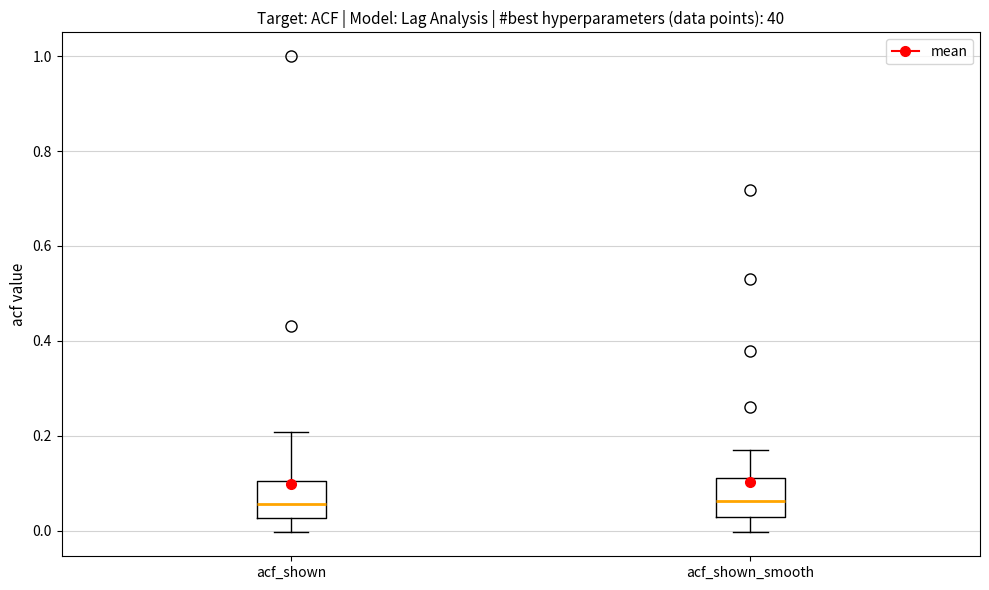

Reading left to right, transcribe this box plot: for each box, give where its median line is, the range the box spans, and where its two whiskers end, as read against the y-axis. The values are not printed on the chart, so give them approximately, as read against the axis.

acf_shown: median 0.06, box 0.02 to 0.10, whiskers 0.00 to 0.20
acf_shown_smooth: median 0.06, box 0.02 to 0.12, whiskers 0.00 to 0.16